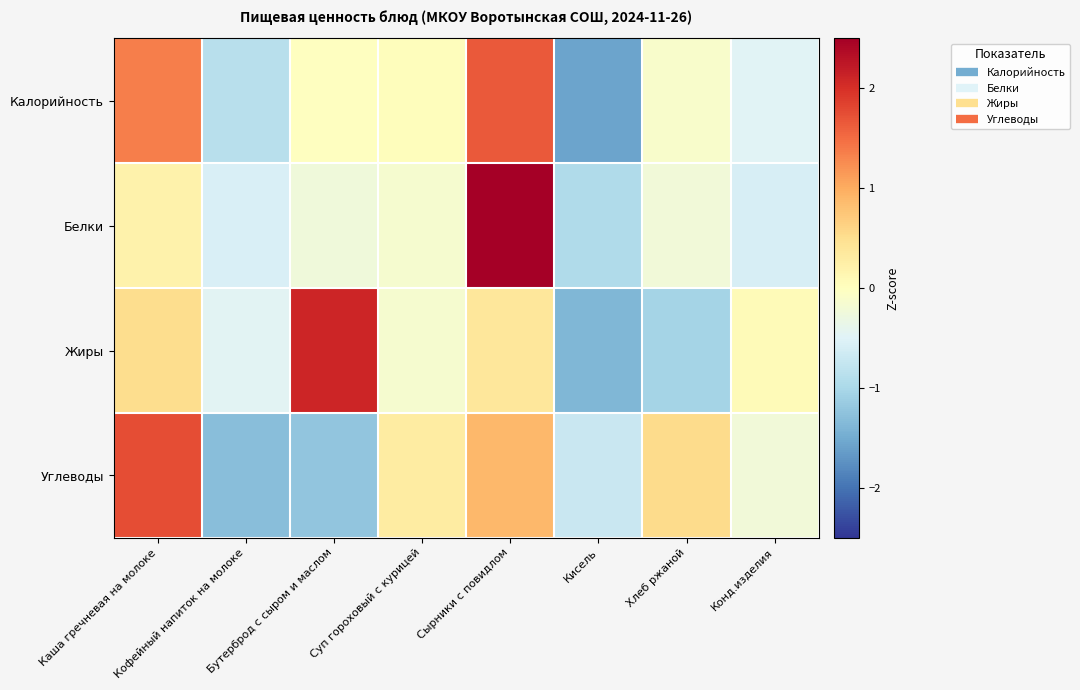

At how many categories does at least one series exceed 1?

3